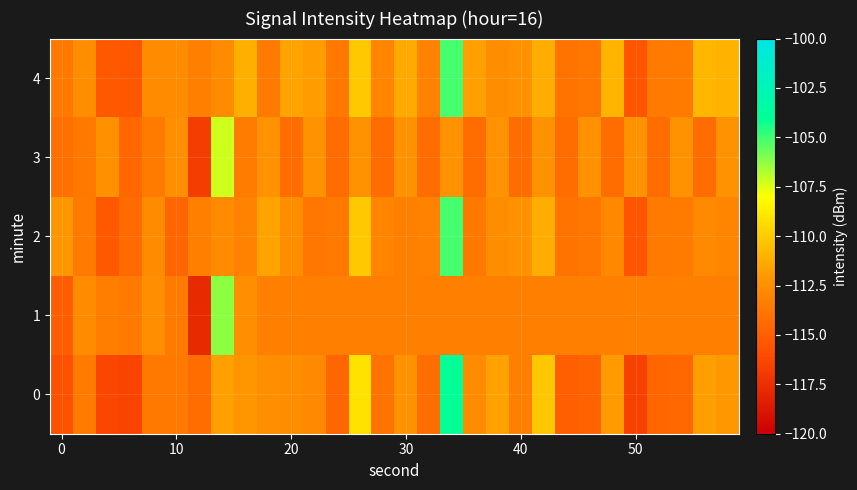

List the series in order of their peak value, lowest first.

3, 1, 2, 4, 0